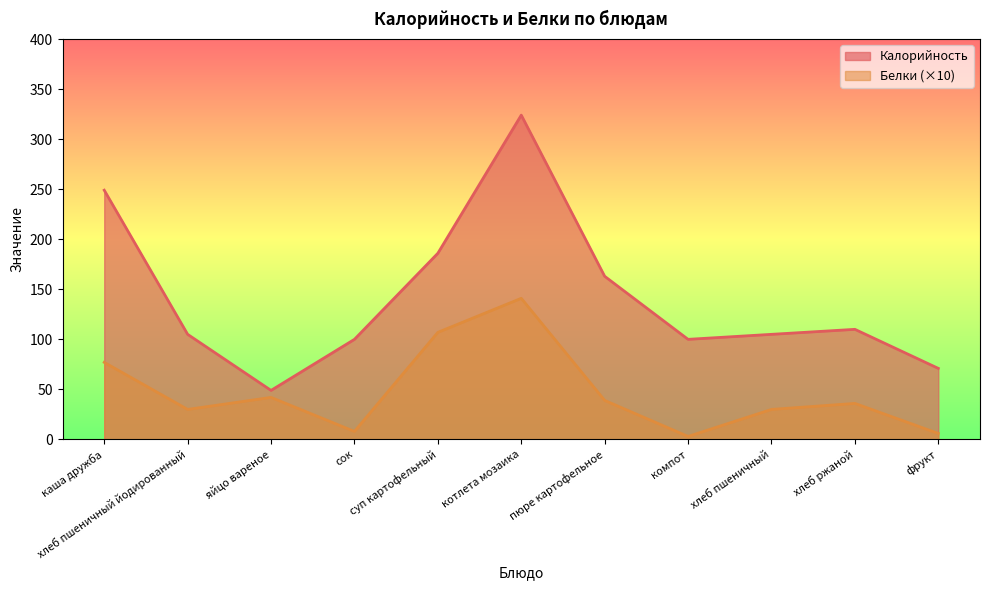

True or false: Калорийность and Белки intersect in this chart.

False